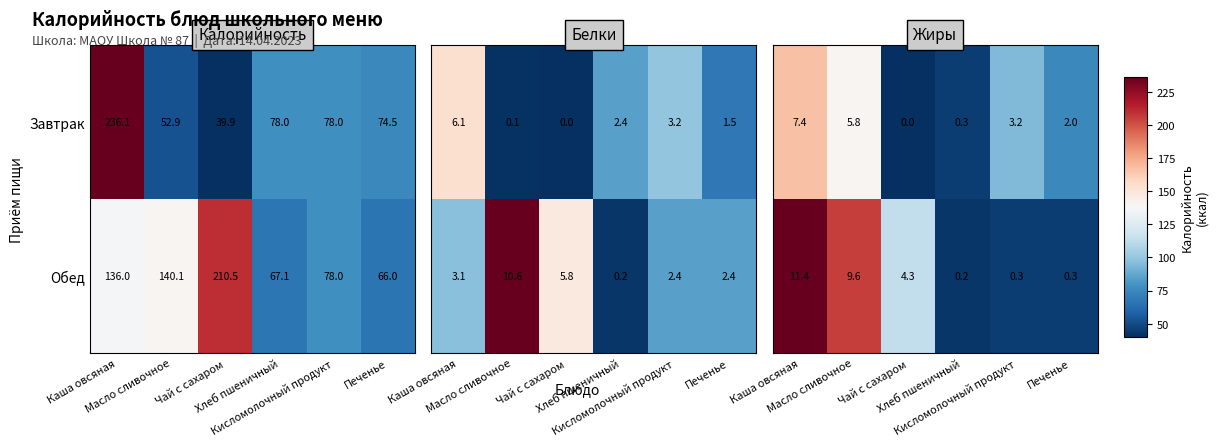

At which label does Завтрак reach its minimum?

Чай с сахаром